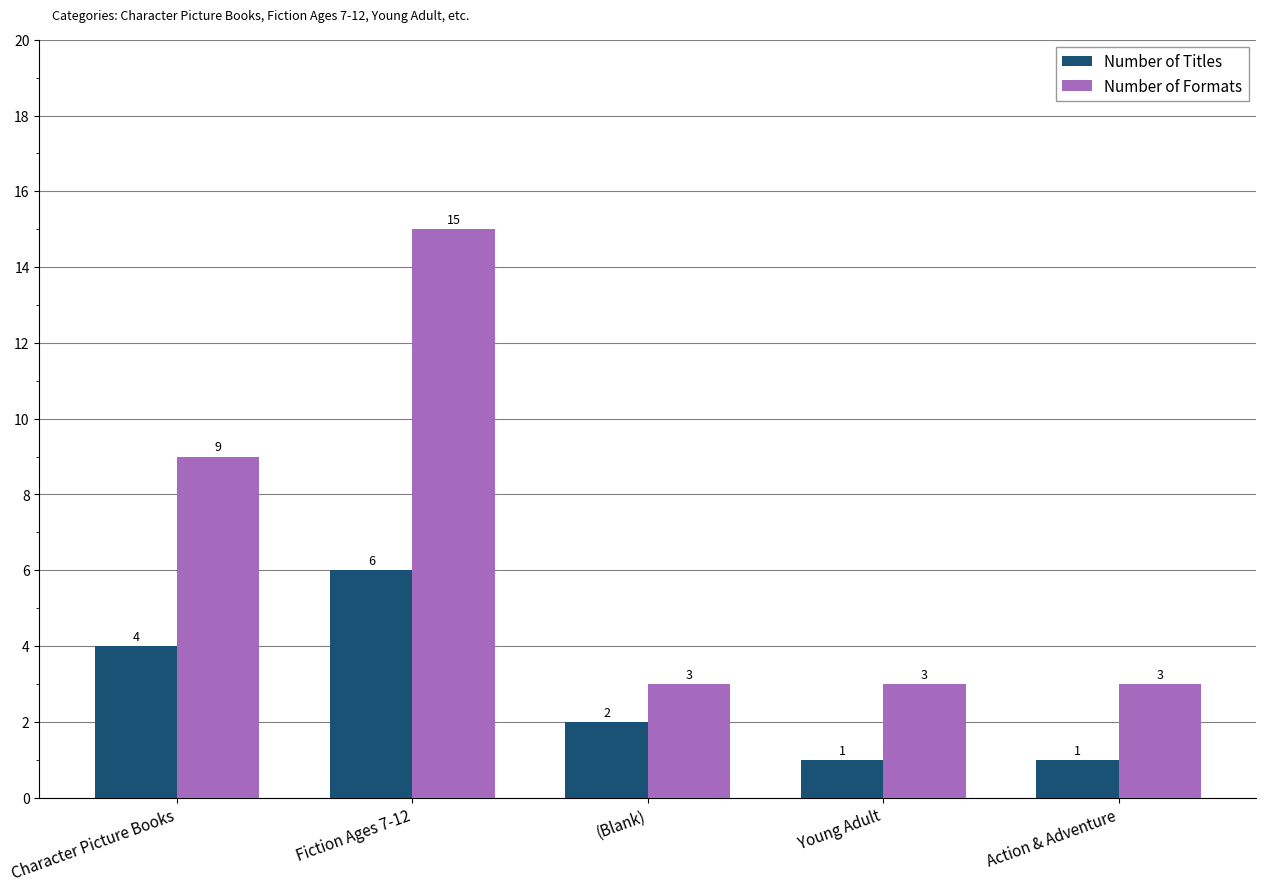

What is the sum of the Number of Formats values at Young Adult and Action & Adventure?

6